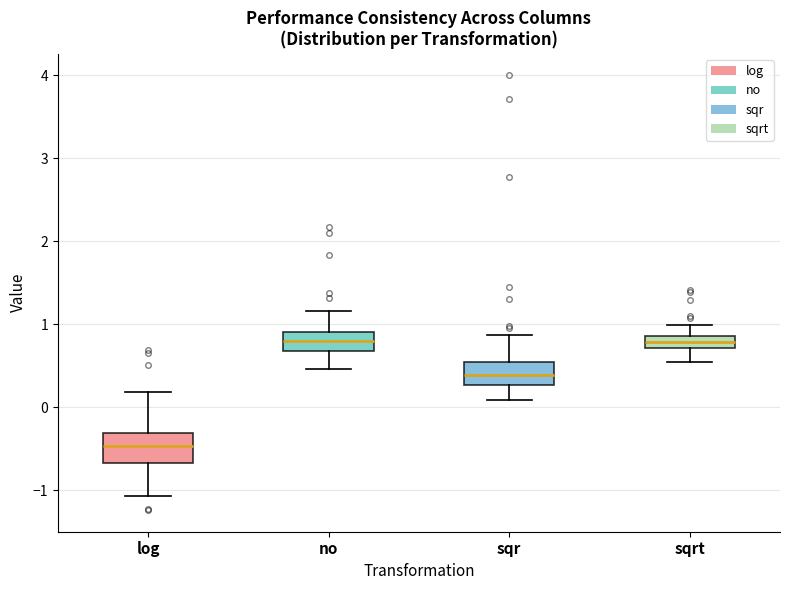

Where does the lower whisker of the box for log end on the y-axis? The values are not printed on the chart, so give them approximately, as read against the axis.

-1.1